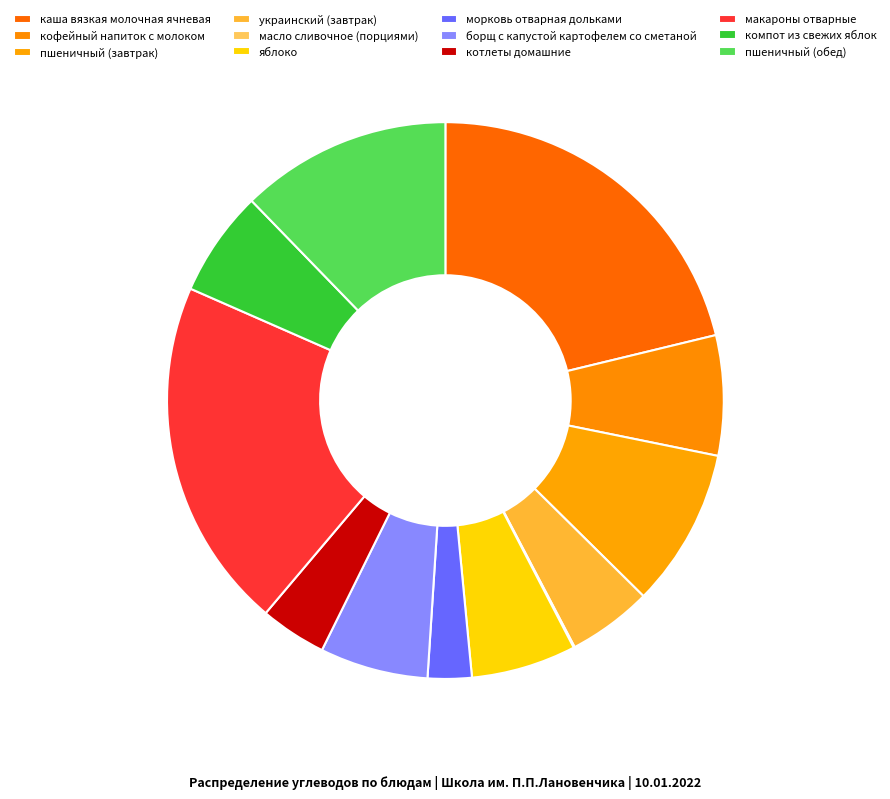

Which slice is the smallest?

масло сливочное (порциями)